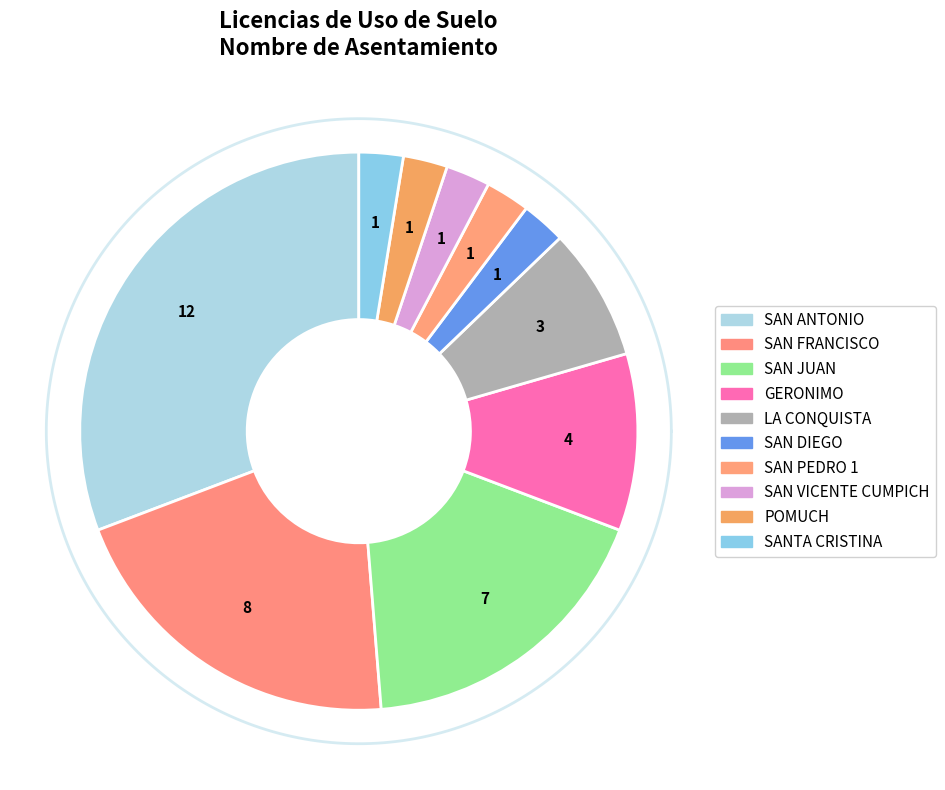

What is the smallest slice in the pie chart?

SAN DIEGO